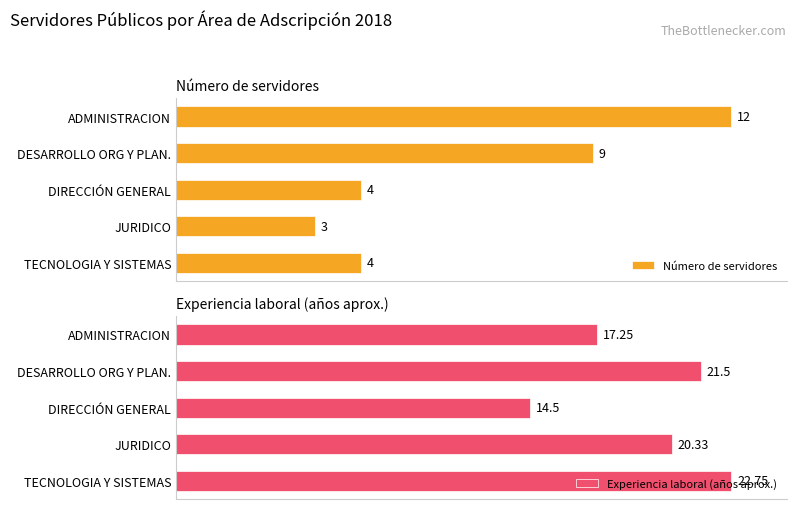

At how many categories does at least one series exceed 0?

5